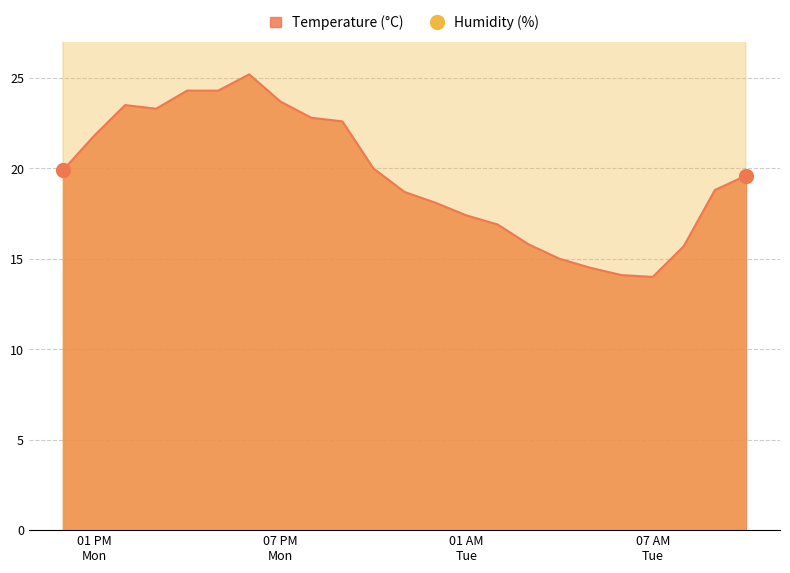

True or false: Humidity has more than 2 points higher than both neighbors.

False